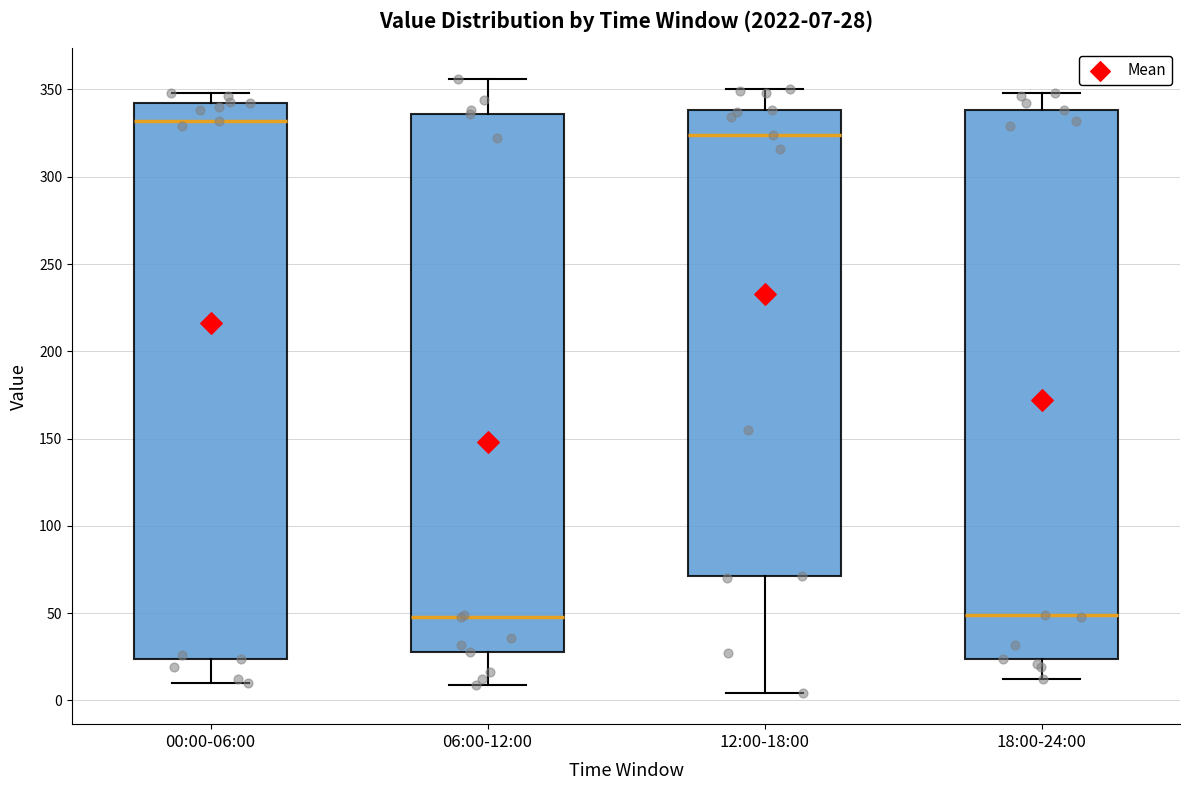

Which box has the highest median line?

00:00-06:00